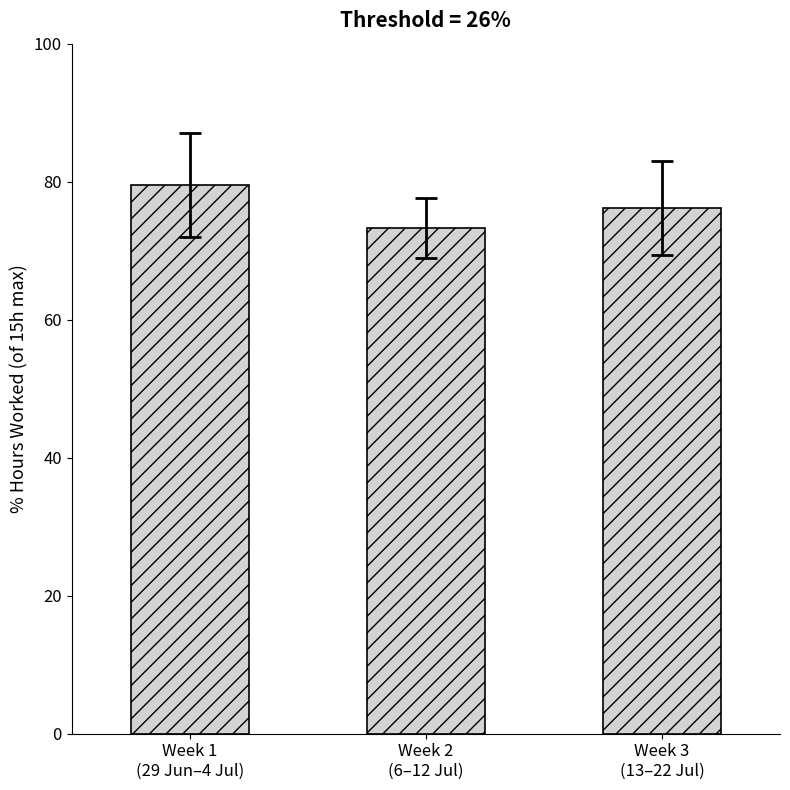

List the labels in order of value, smallest first.

Week 2
(6–12 Jul), Week 3
(13–22 Jul), Week 1
(29 Jun–4 Jul)